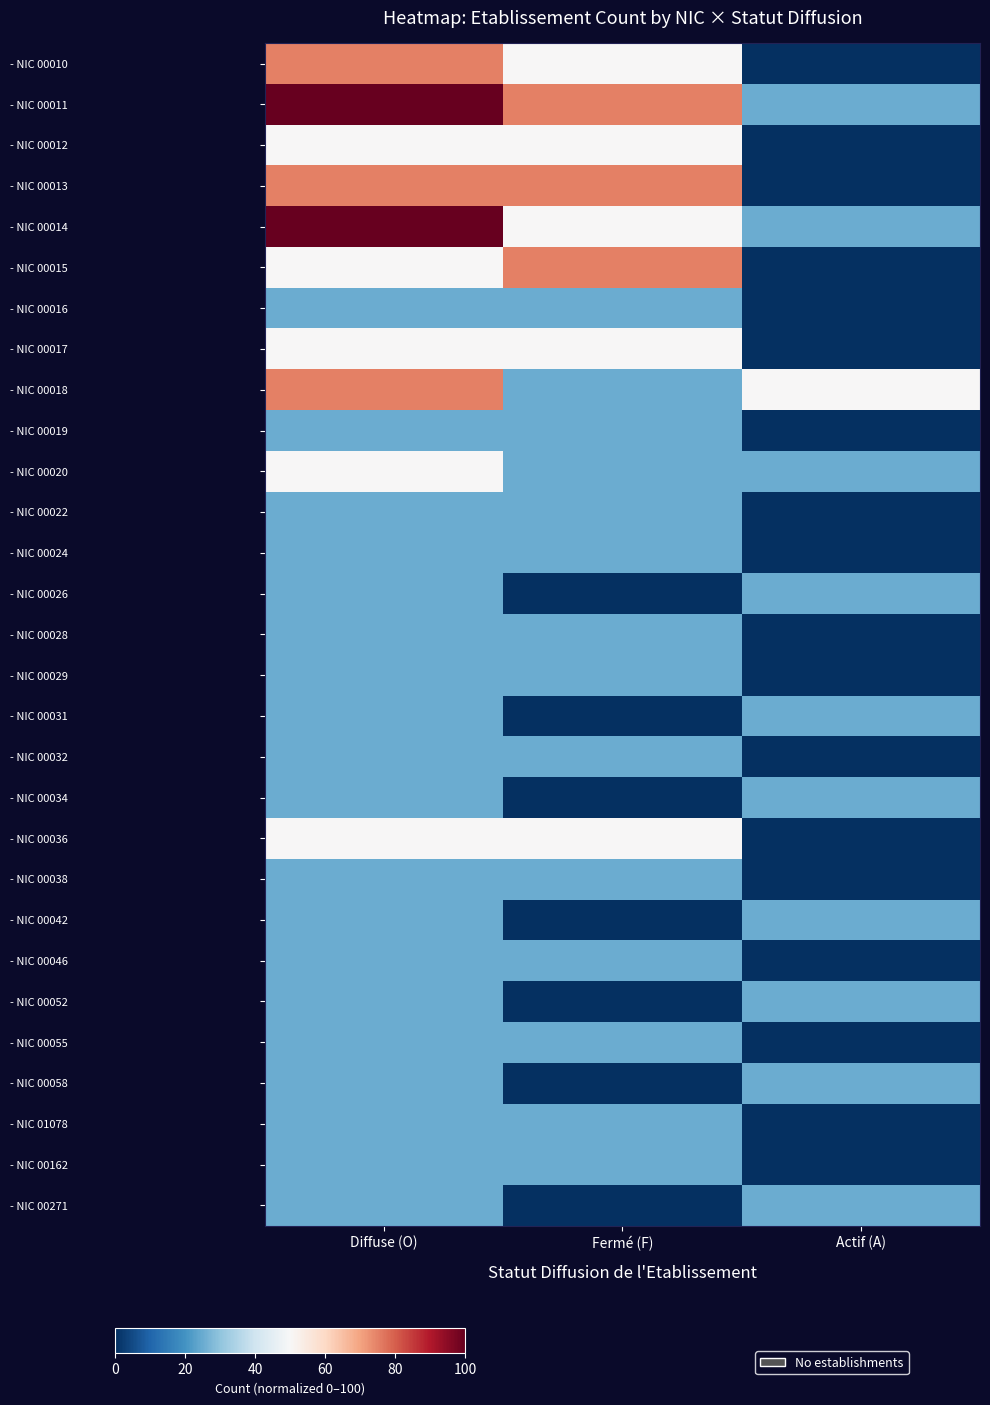

At which category is the sum across all series the highest?

Diffuse (O)